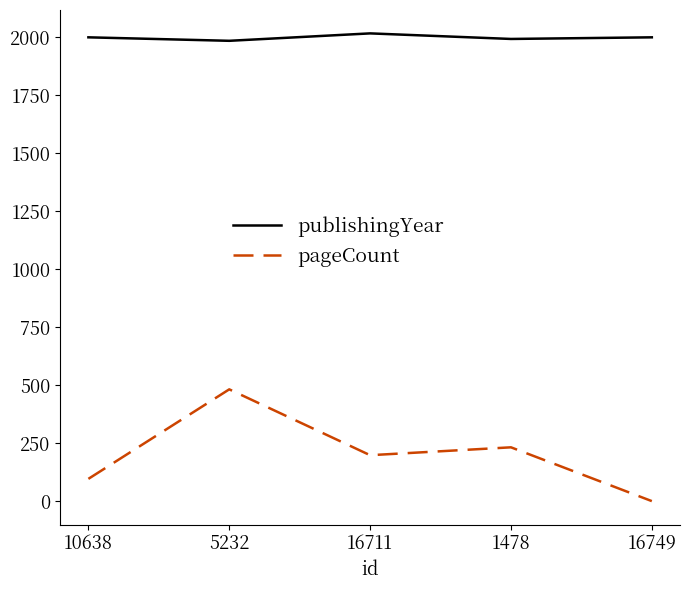

True or false: publishingYear and pageCount intersect in this chart.

False